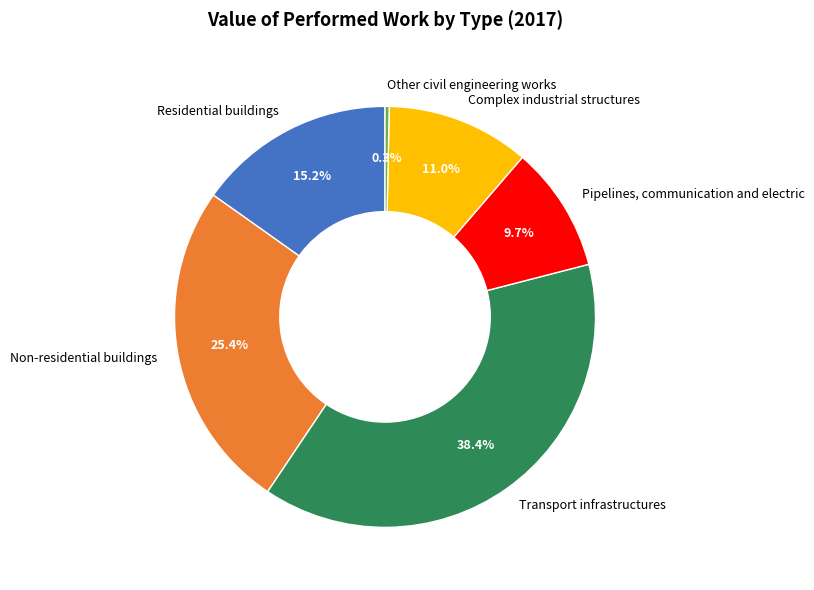

How many segments does this pie chart have?

6